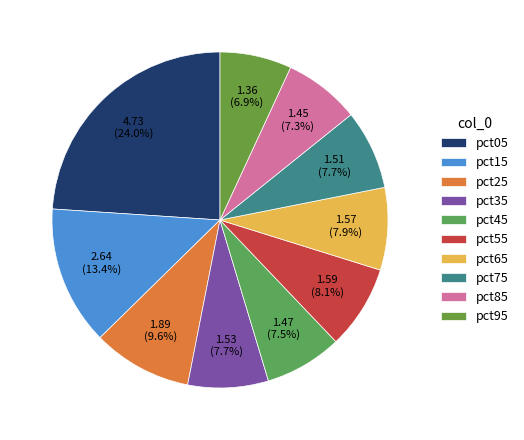

What is the change in value from pct05 to pct65?

-3.2